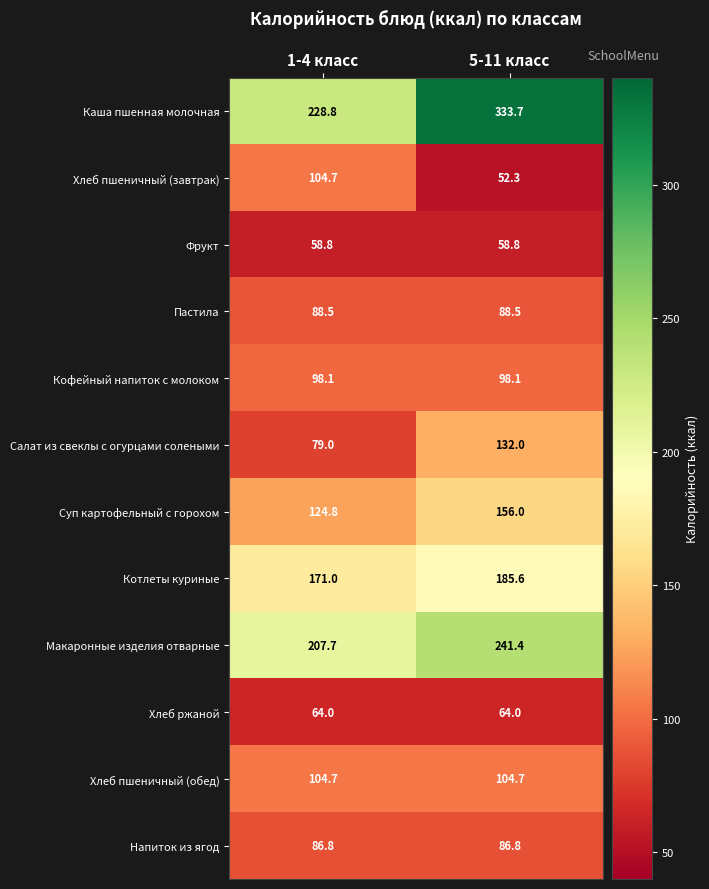

Reading right to left, extract all data points from this chart.

Каша пшенная молочная: 333.7	228.8
Хлеб пшеничный (завтрак): 52.3	104.7
Фрукт: 58.8	58.8
Пастила: 88.5	88.5
Кофейный напиток с молоком: 98.1	98.1
Салат из свеклы с огурцами солеными: 132.0	79.0
Суп картофельный с горохом: 156.0	124.8
Котлеты куриные: 185.6	171.0
Макаронные изделия отварные: 241.4	207.7
Хлеб ржаной: 64.0	64.0
Хлеб пшеничный (обед): 104.7	104.7
Напиток из ягод: 86.8	86.8